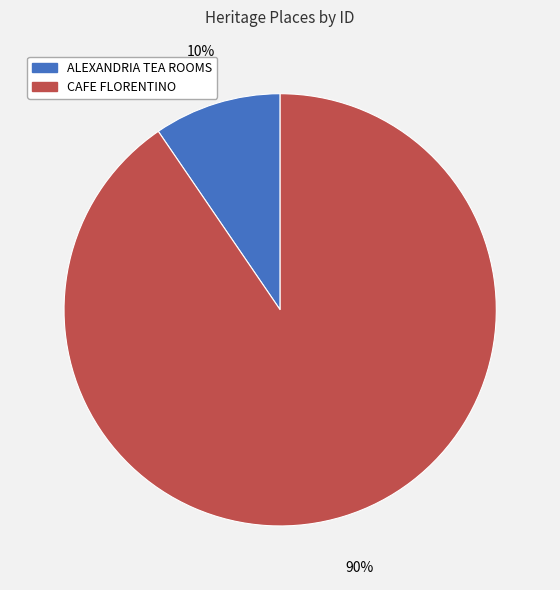

Count the number of slices in the pie.

2